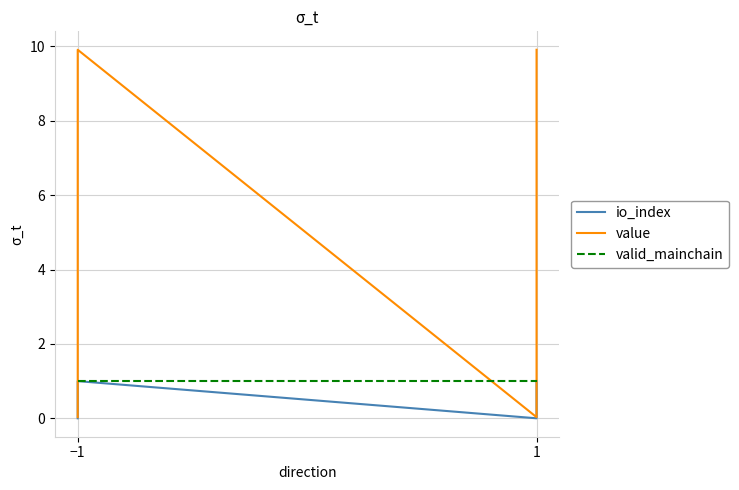

Does the chart have visible grid lines?

Yes